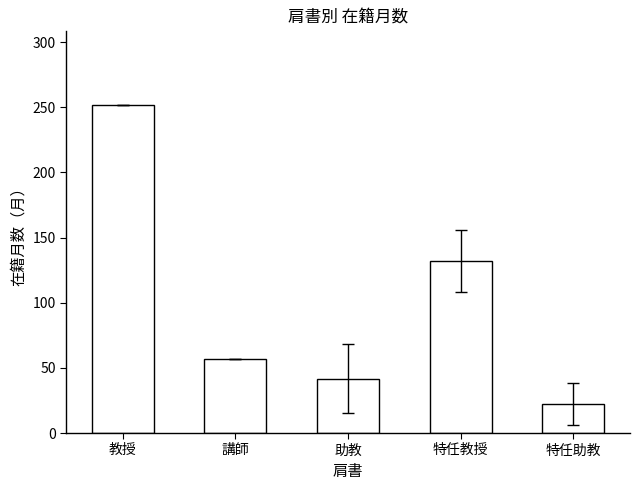

Rank the categories by value from highest to lowest.

教授, 特任教授, 講師, 助教, 特任助教